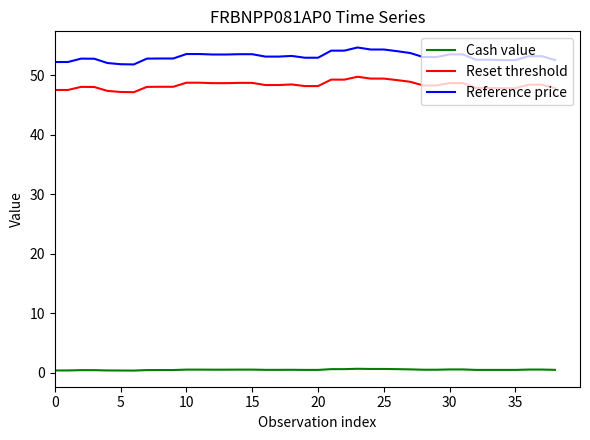

How many categories are shown in the chart?

39